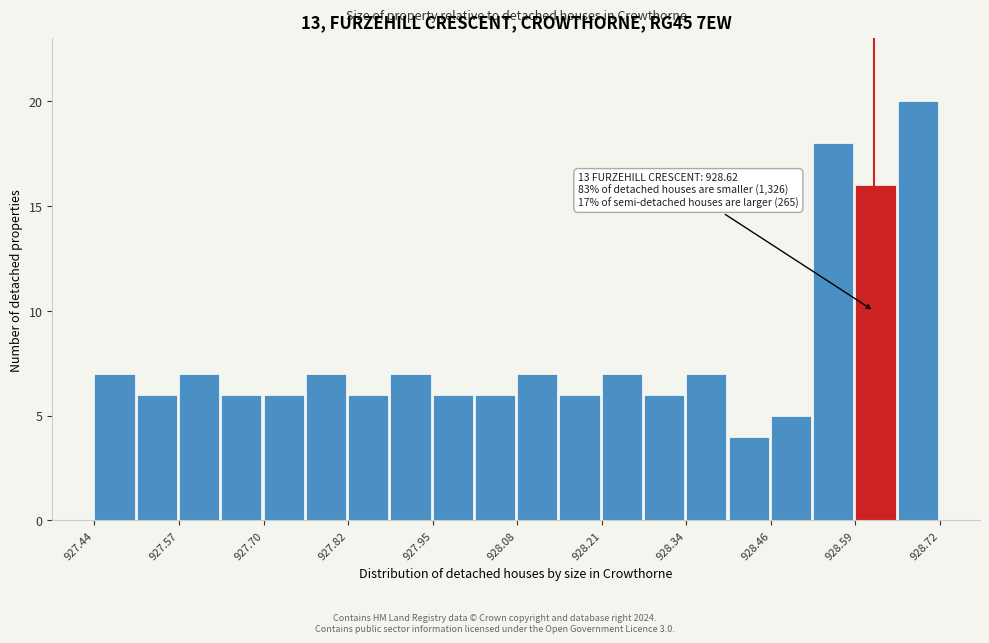

Read against the x-axis, roughly where is the centre of the tallest bar?

928.68